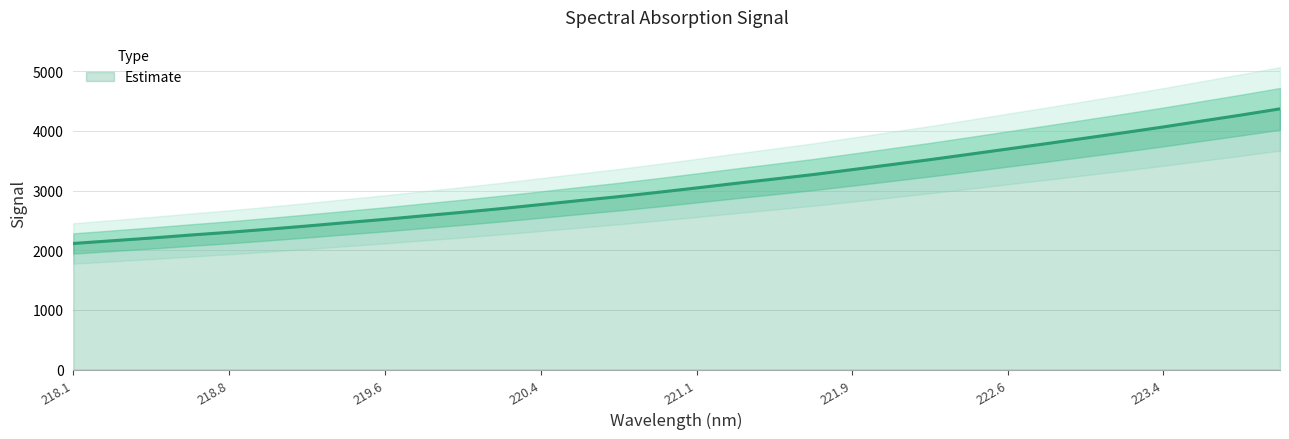

The value of Estimate at 223.4 is 4065.5. True or false?

True